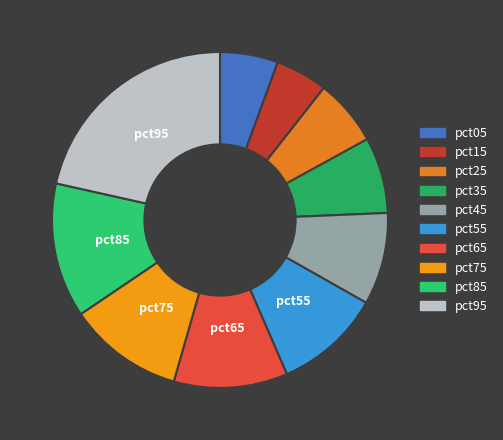

Which slice is the largest?

pct95